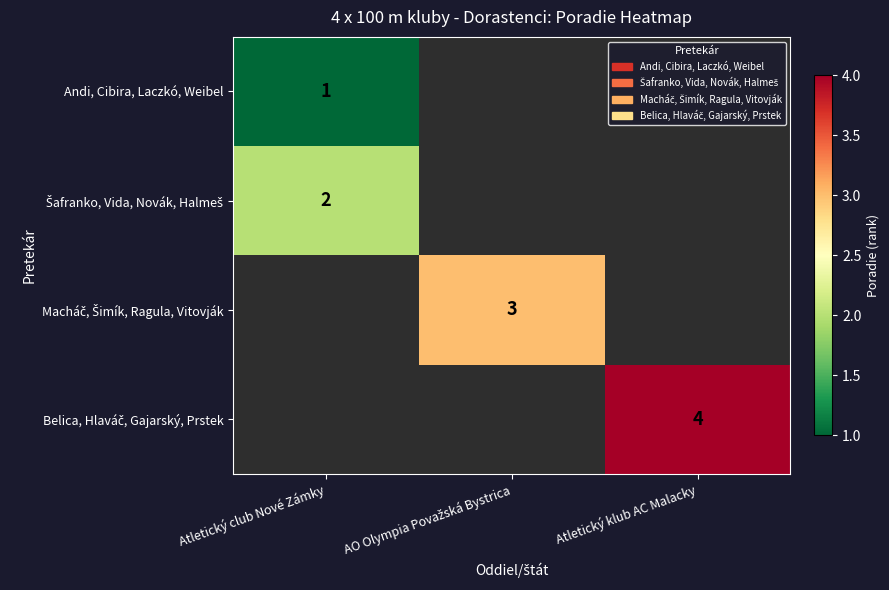

Count the number of categories in the chart.

3